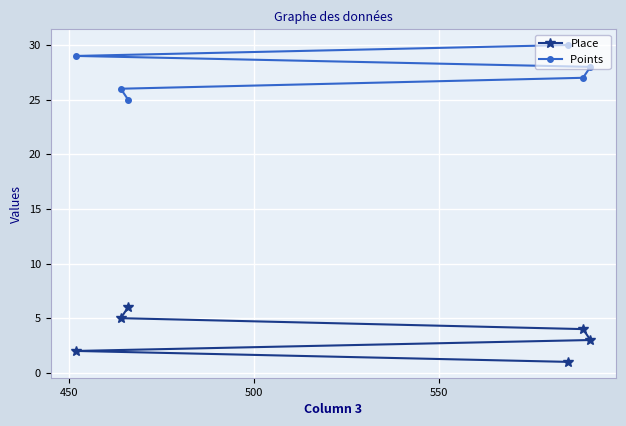

What is the maximum value shown in the chart?

30